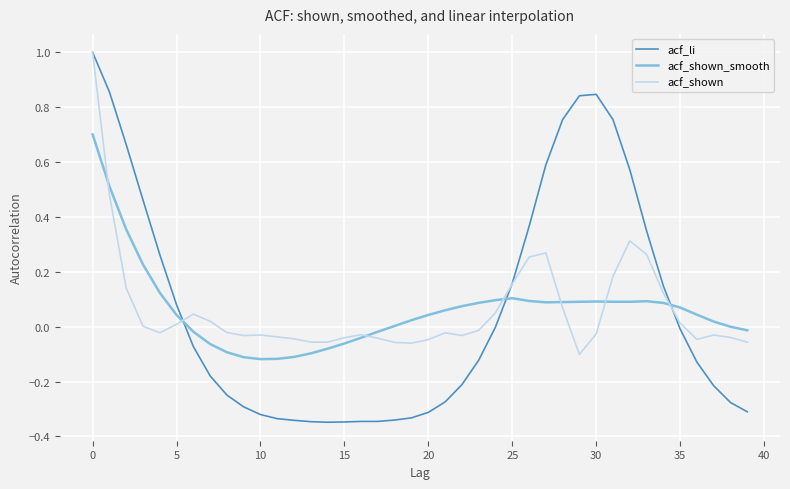

What is the maximum value shown in the chart?

1.0